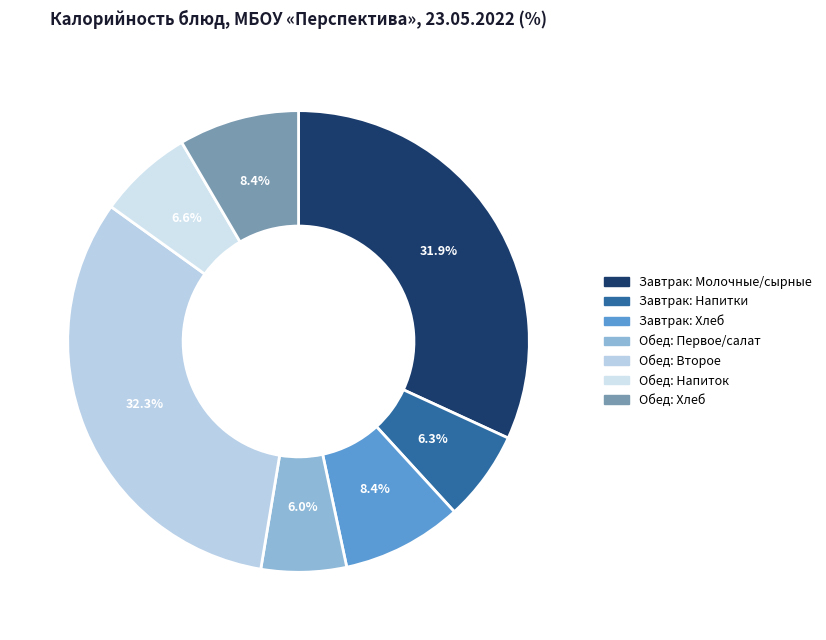

Count the number of slices in the pie.

7